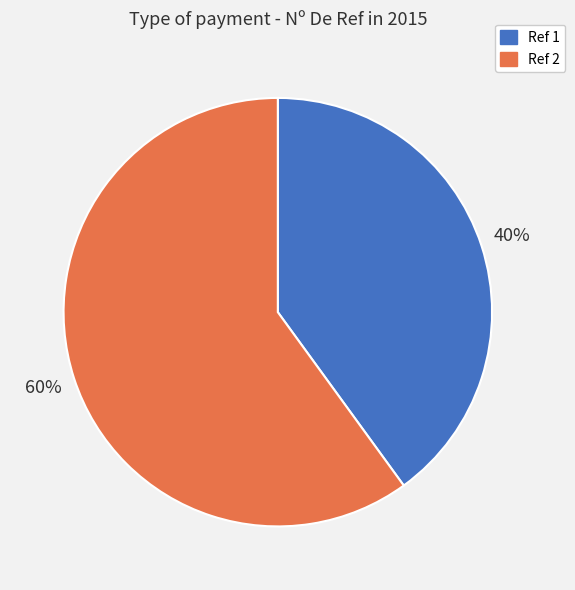

Count the number of slices in the pie.

2